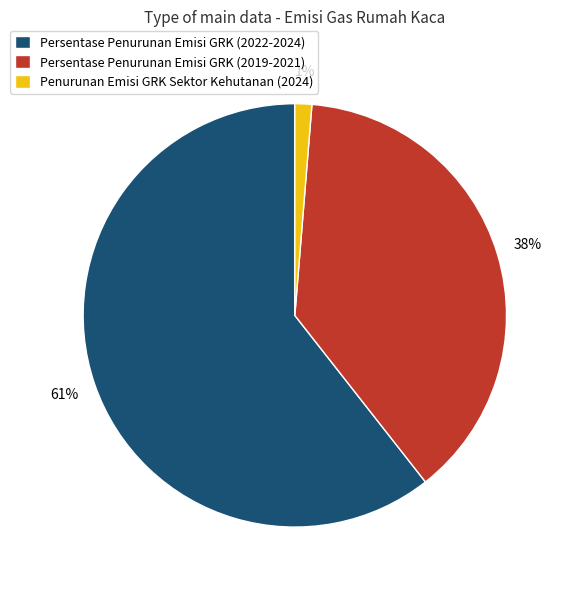

Rank the categories by value from highest to lowest.

Persentase Penurunan Emisi GRK (2022-2024), Persentase Penurunan Emisi GRK (2019-2021), Penurunan Emisi GRK Sektor Kehutanan (2024)